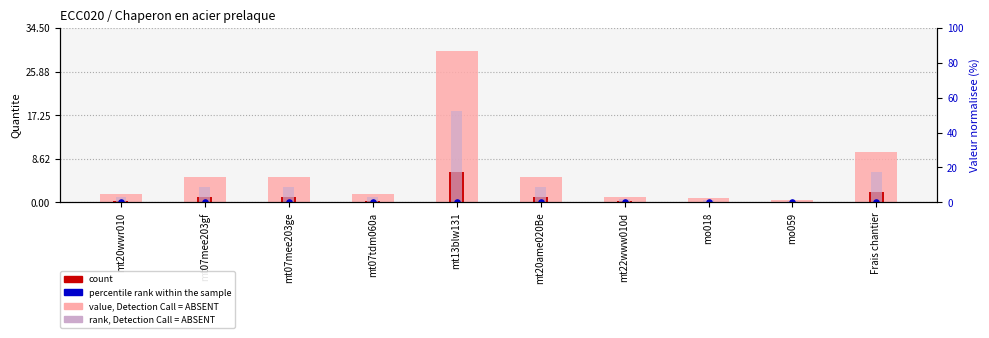

At how many categories does at least one series exceed 17?

1